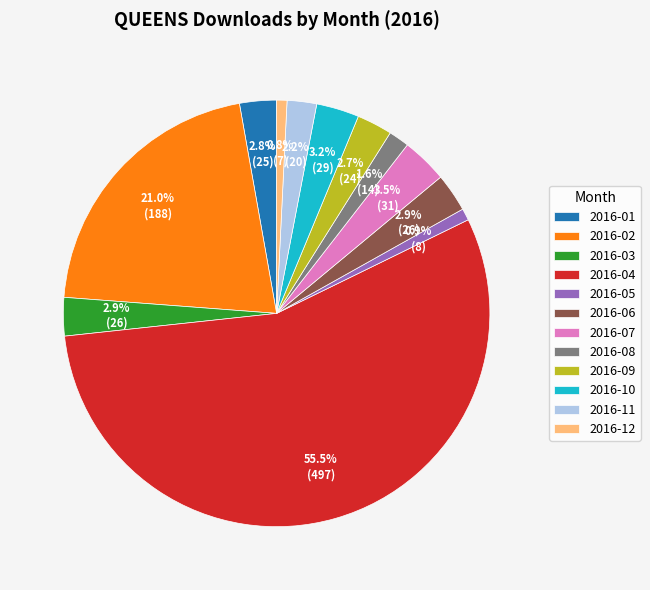

How many segments does this pie chart have?

12